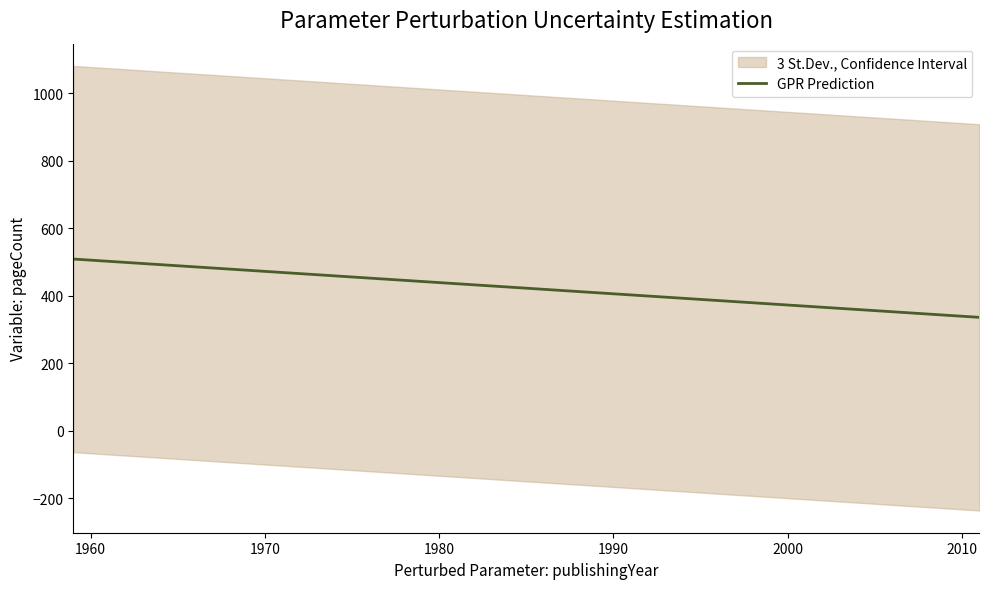

What is the label of the 15th point from the right?

2000